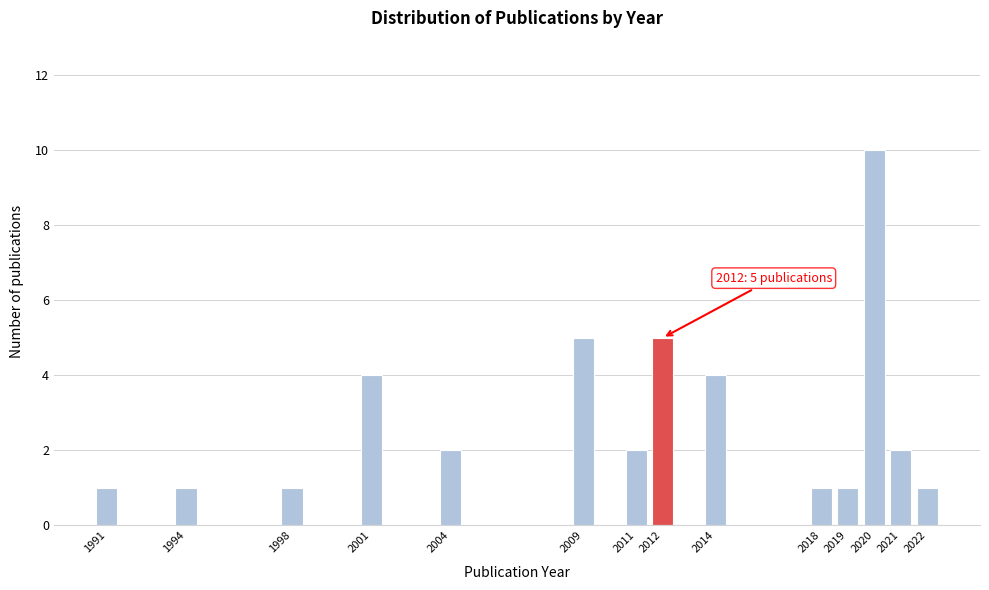

Reading right to left, extract all data points from this chart.

1	2	10	1	1	4	5	2	5	2	4	1	1	1